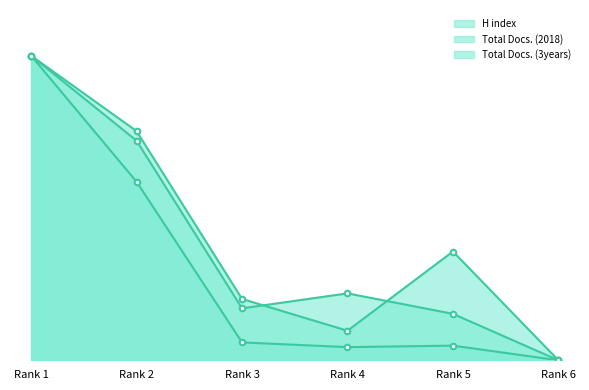

Does the chart display data point markers on the line(s)?

Yes